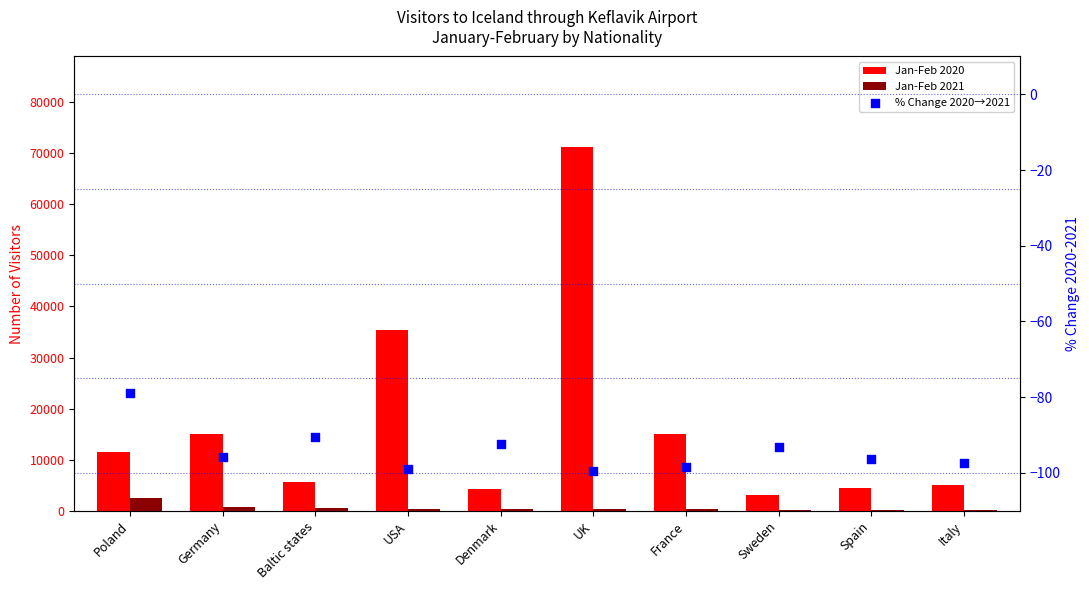

At how many categories does at least one series exceed 28262?

2